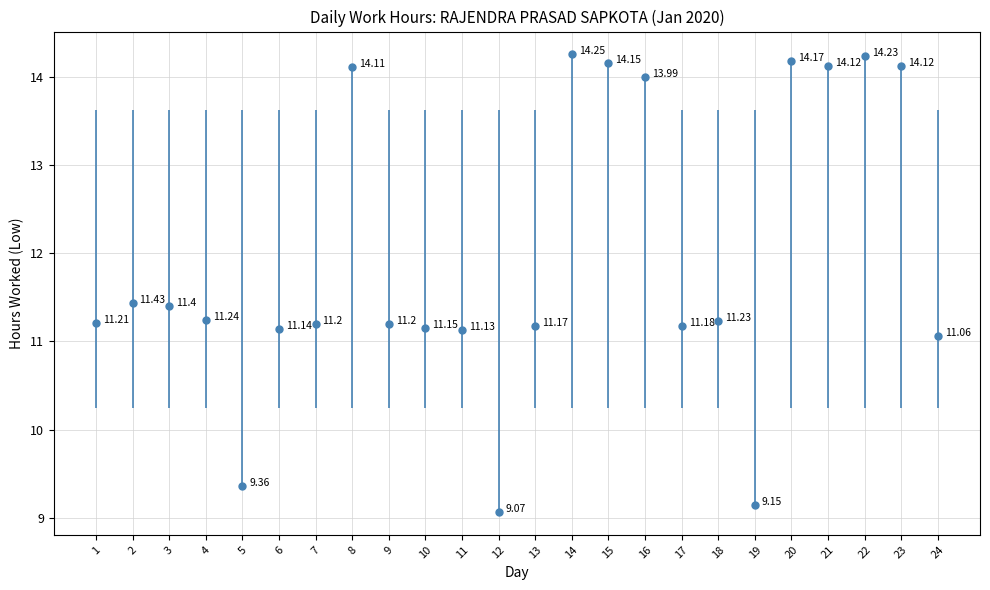

What is the sum of the values at 15 and 2?

25.6